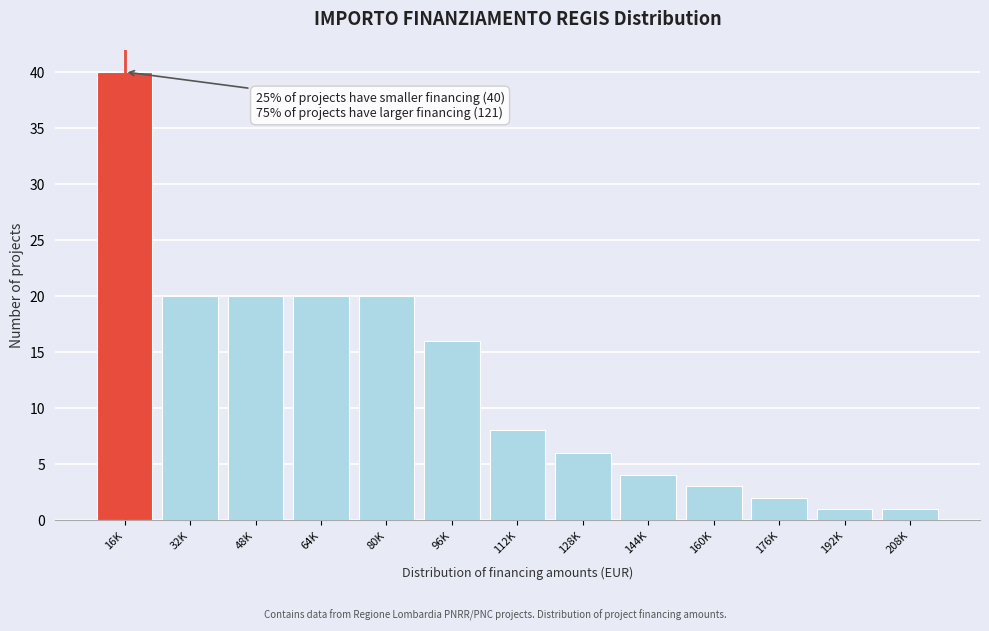

Reading right to left, extract all data points from this chart.

208K=1	192K=1	176K=2	160K=3	144K=4	128K=6	112K=8	96K=16	80K=20	64K=20	48K=20	32K=20	16K=40